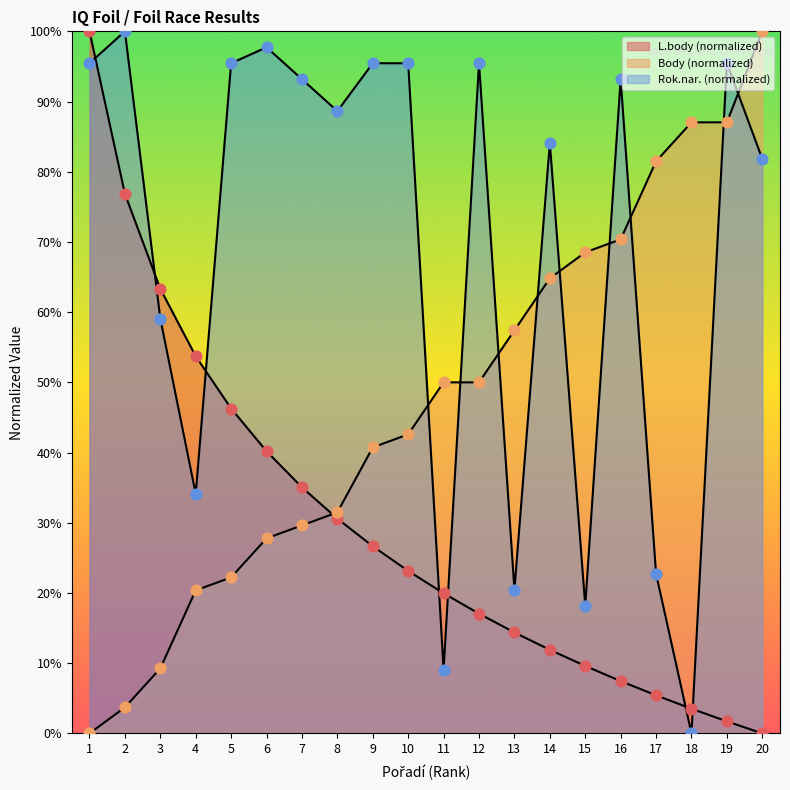

Which series has the largest total across all categories?

Rok.nar.